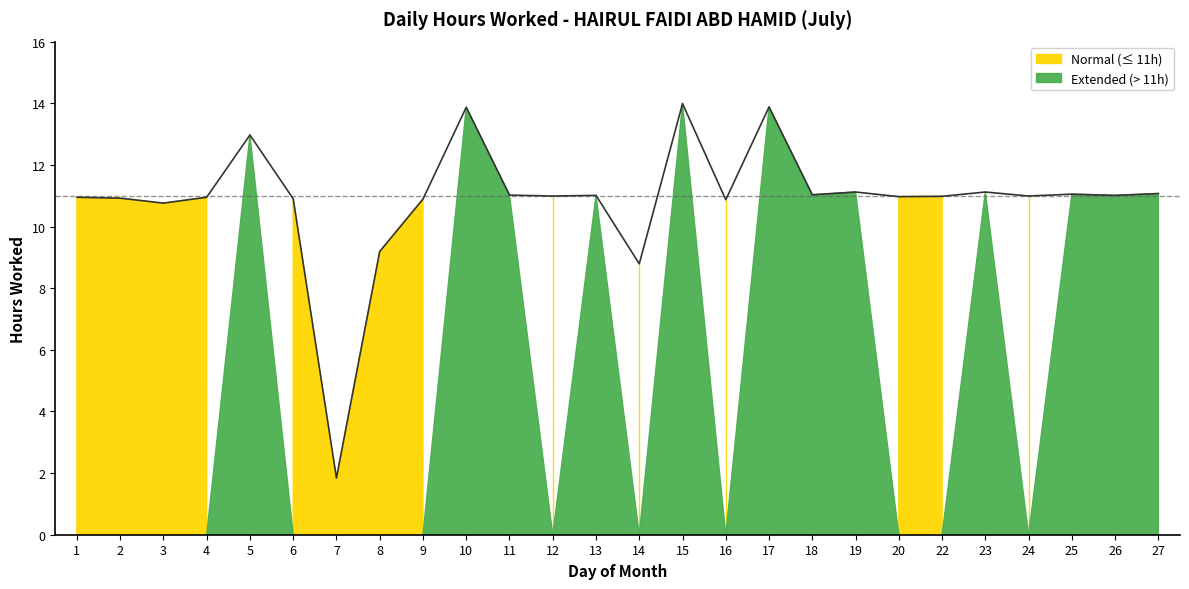

What is the minimum value shown in the chart?

1.8